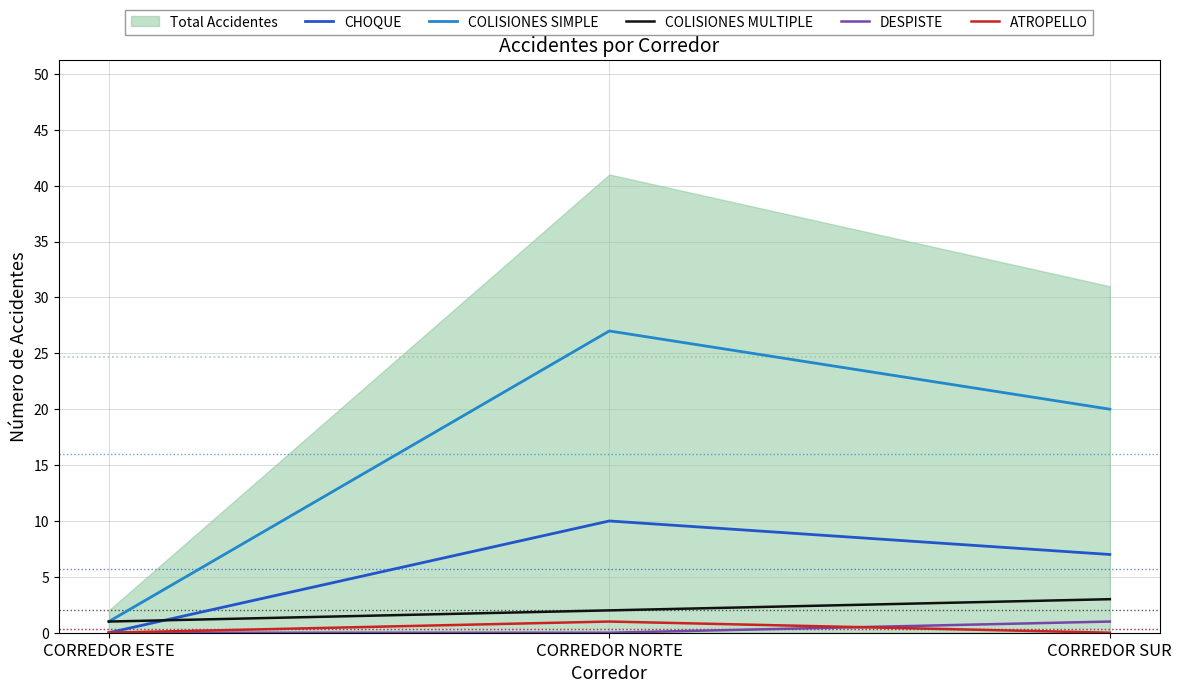

Reading left to right, what are all the values shown in this chart?

CHOQUE: 0	10	7
COLISIONES SIMPLE: 1	27	20
COLISIONES MULTIPLE: 1	2	3
DESPISTE: 0	0	1
ATROPELLO: 0	1	0